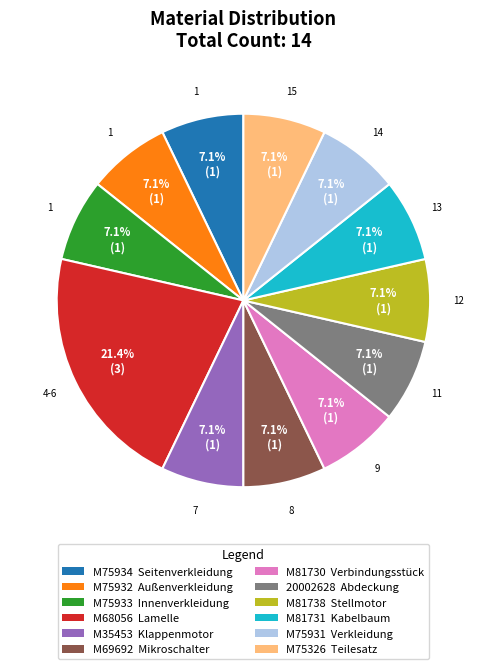

What is the ratio of the value at M81731 to the value at M81738?

1.0